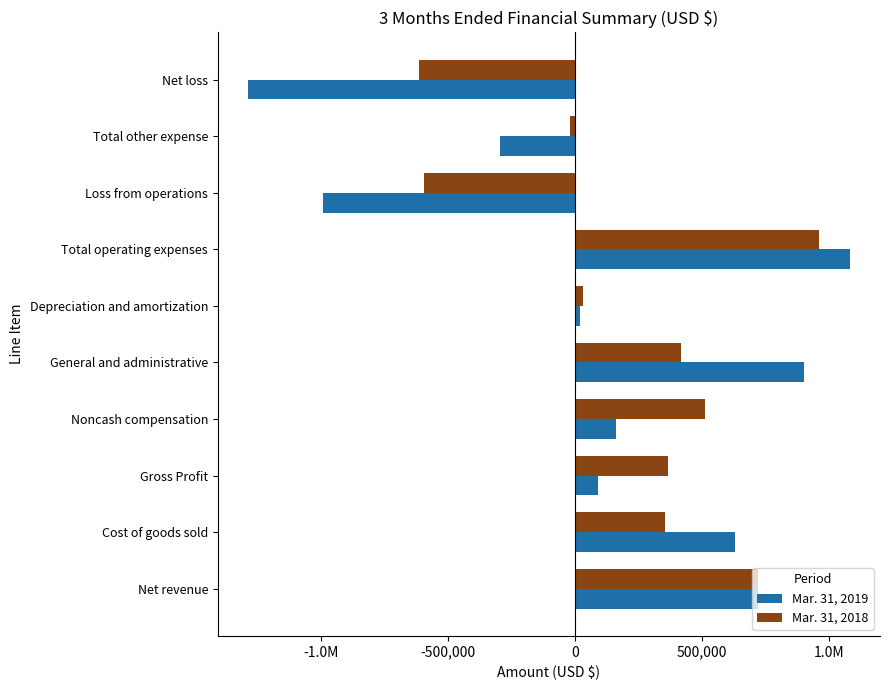

Reading left to right, list all the values displayed in this chart.

Mar. 31, 2019: 720799	631565	89234	160581	901167	21792	1083540	-994306	-294286	-1288592
Mar. 31, 2018: 722905	355685	367220	511902	418422	32857	963181	-595961	-18491	-614452